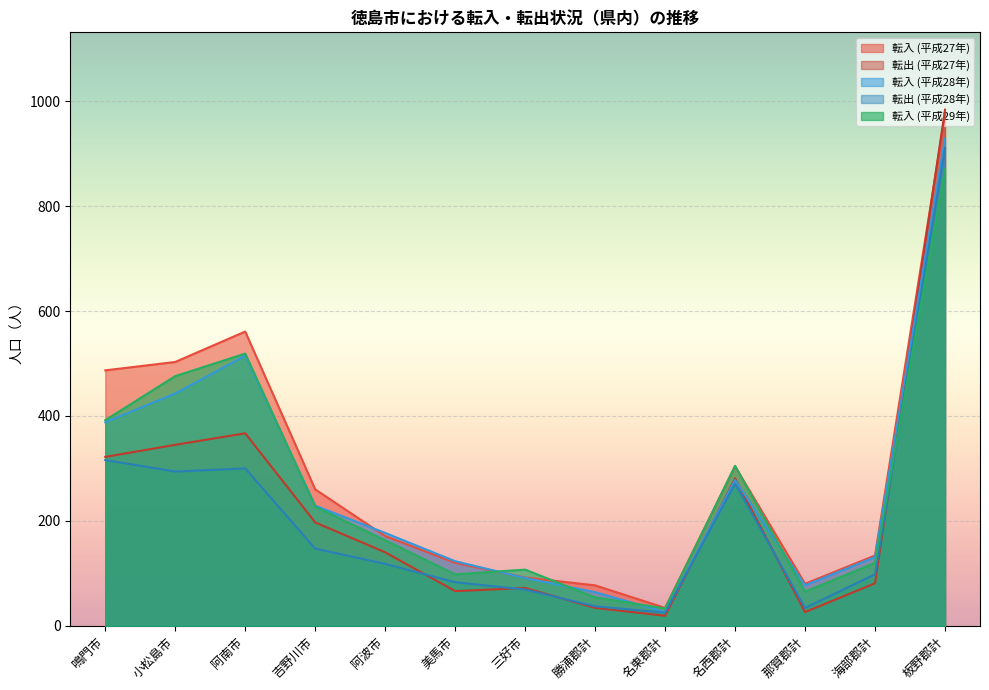

Rank the series by their maximum value, from lowest to highest.

転入 (平成29年), 転出 (平成28年), 転入 (平成28年), 転入 (平成27年), 転出 (平成27年)